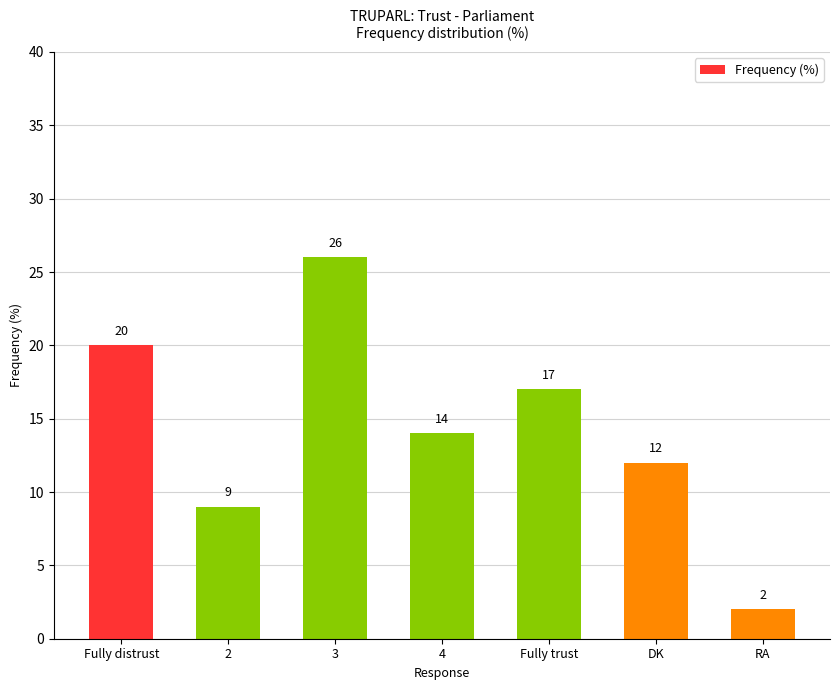

Rank the categories by value from highest to lowest.

3, Fully distrust, Fully trust, 4, DK, 2, RA